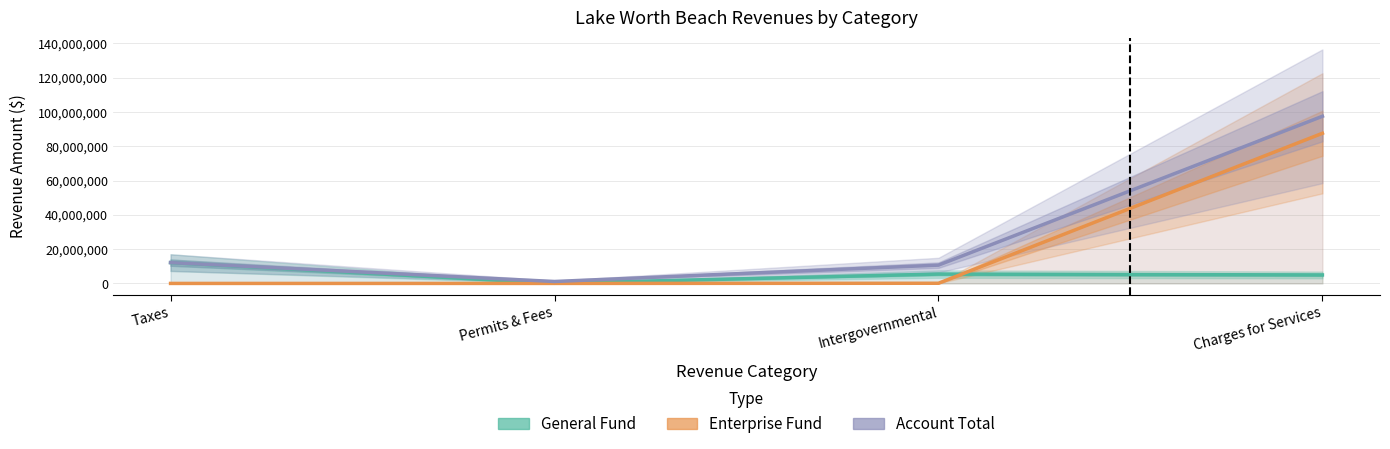

How many data points does each series have?

4